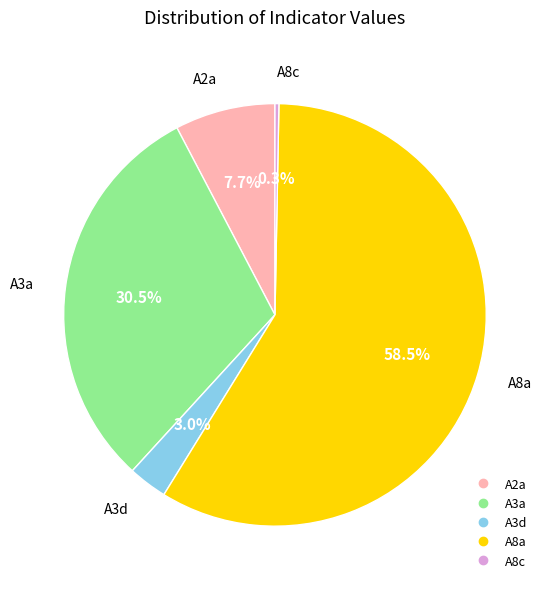

What is the smallest slice in the pie chart?

A8c